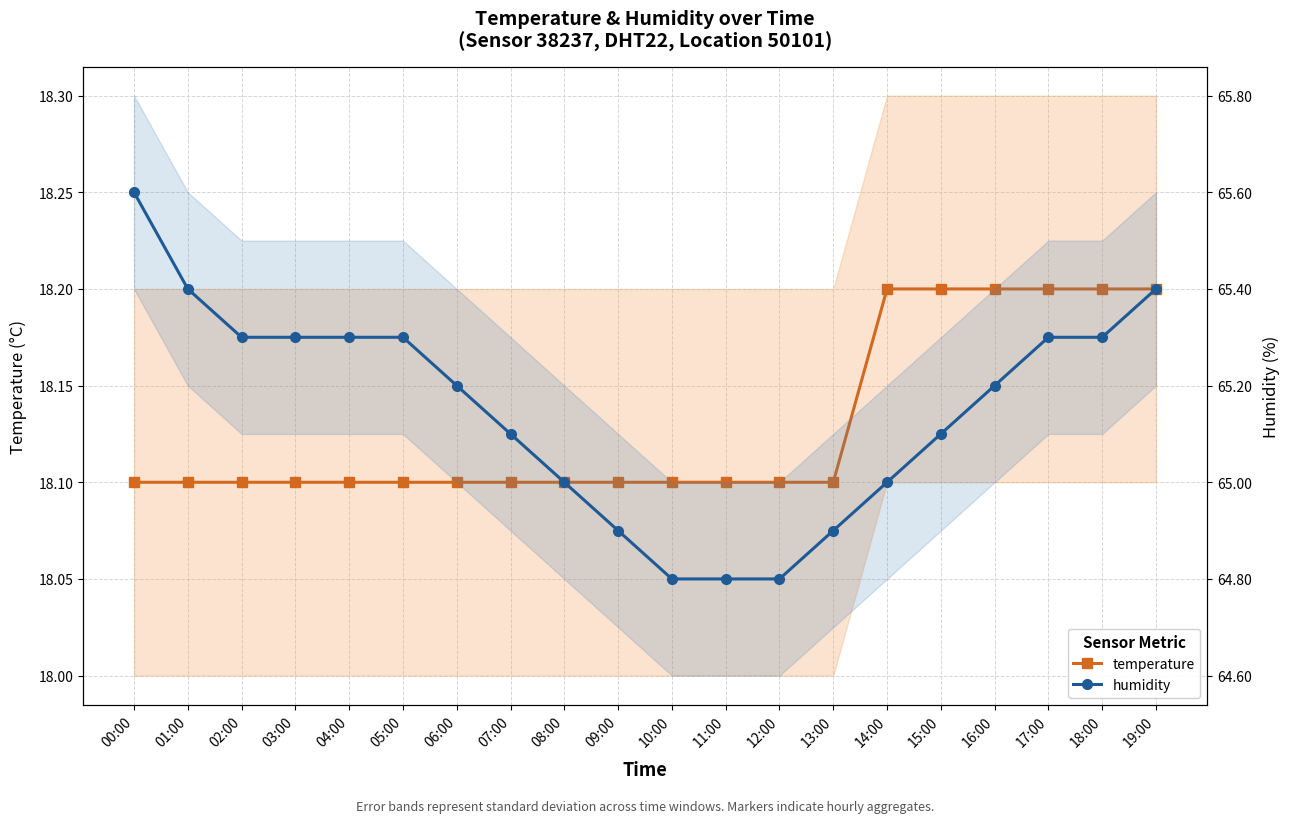

Reading right to left, what are all the values shown in this chart?

temperature: 18.2	18.2	18.2	18.2	18.2	18.2	18.1	18.1	18.1	18.1	18.1	18.1	18.1	18.1	18.1	18.1	18.1	18.1	18.1	18.1
humidity: 65.4	65.3	65.3	65.2	65.1	65.0	64.9	64.8	64.8	64.8	64.9	65.0	65.1	65.2	65.3	65.3	65.3	65.3	65.4	65.6